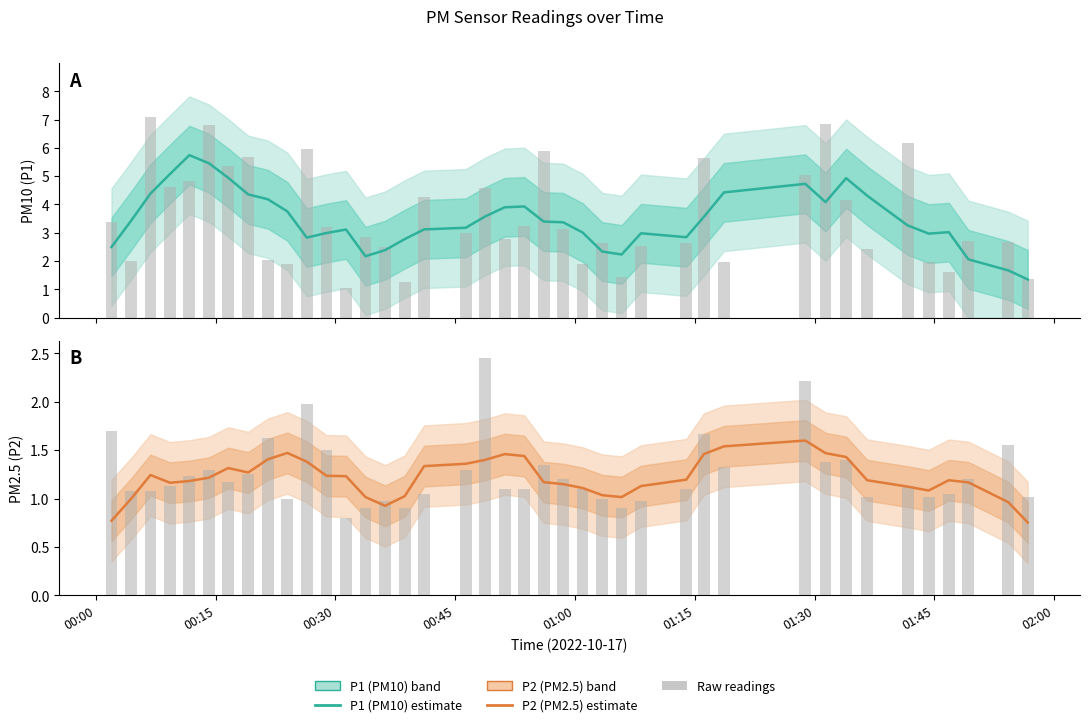

What is the sum of all P2 values?

48.6